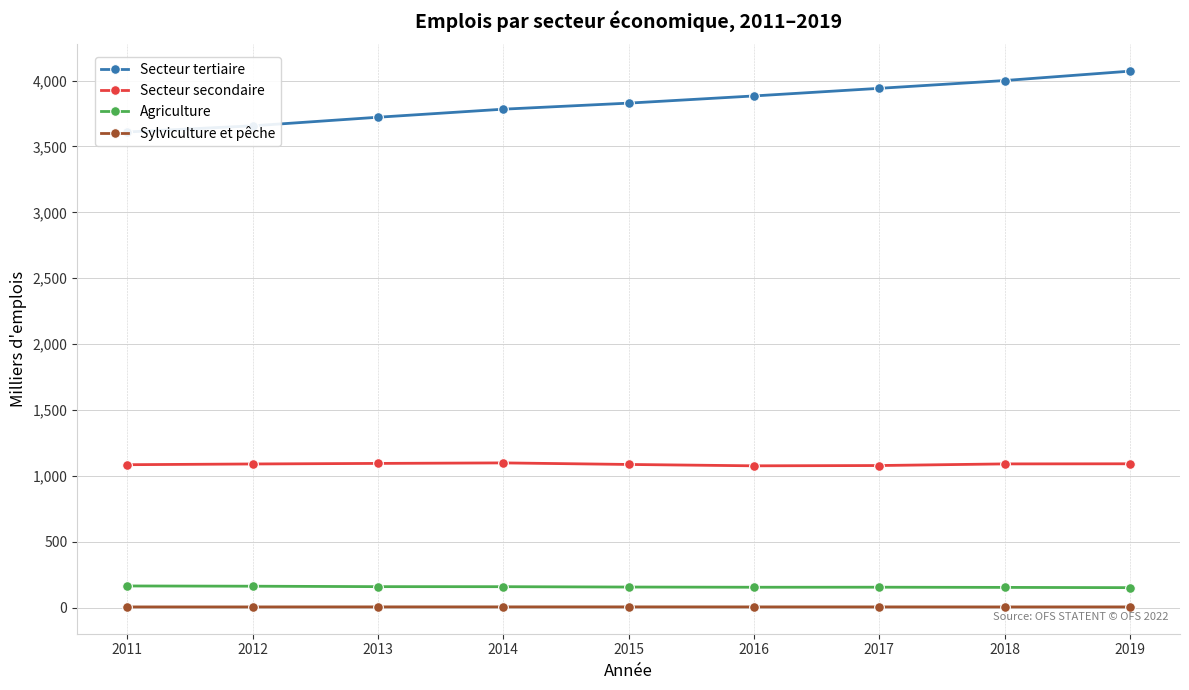

What are all the series names shown in the legend?

Secteur tertiaire, Secteur secondaire, Agriculture, Sylviculture et pêche